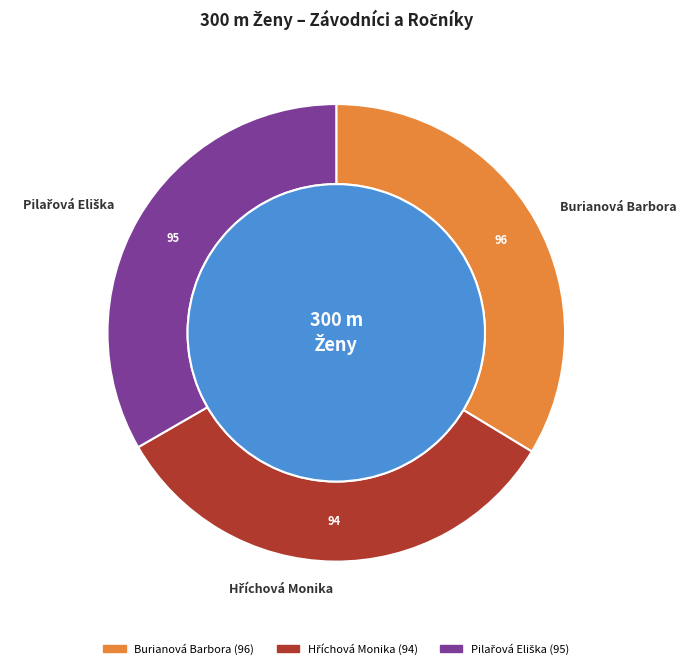

Rank the categories by value from highest to lowest.

Burianová Barbora, Pilařová Eliška, Hříchová Monika